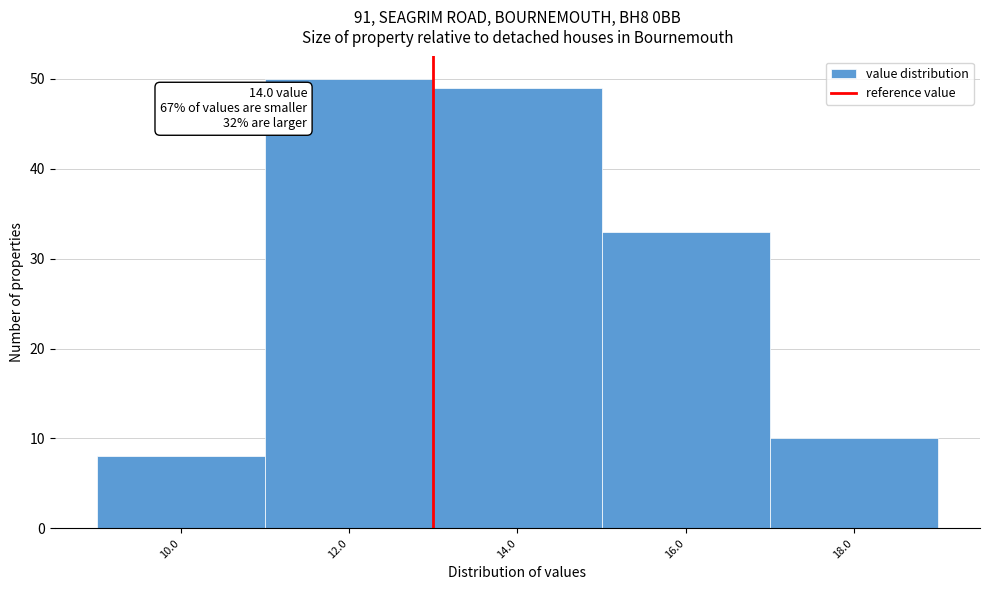

Reading right to left, what are all the values shown in this chart?

10	33	49	50	8